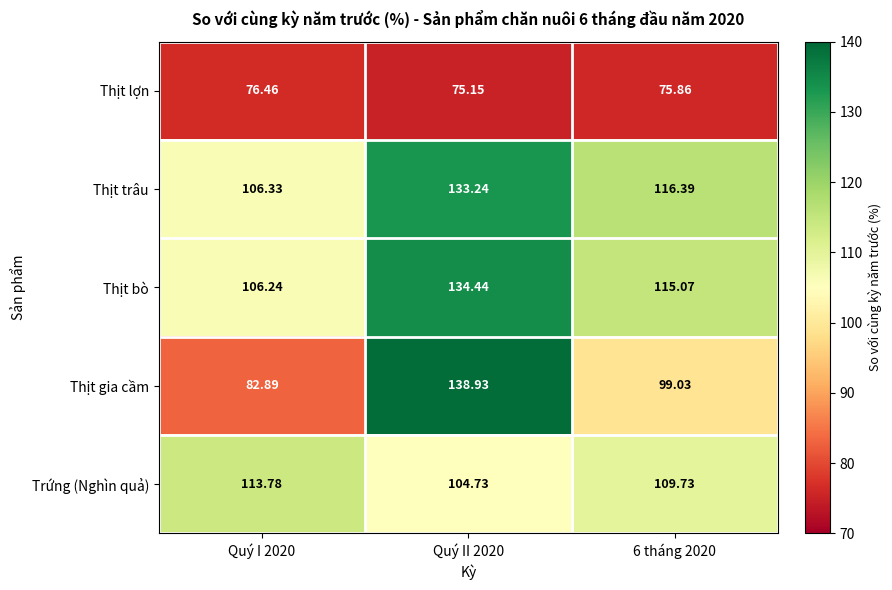

Which series has the largest range (max minus min)?

Thịt gia cầm